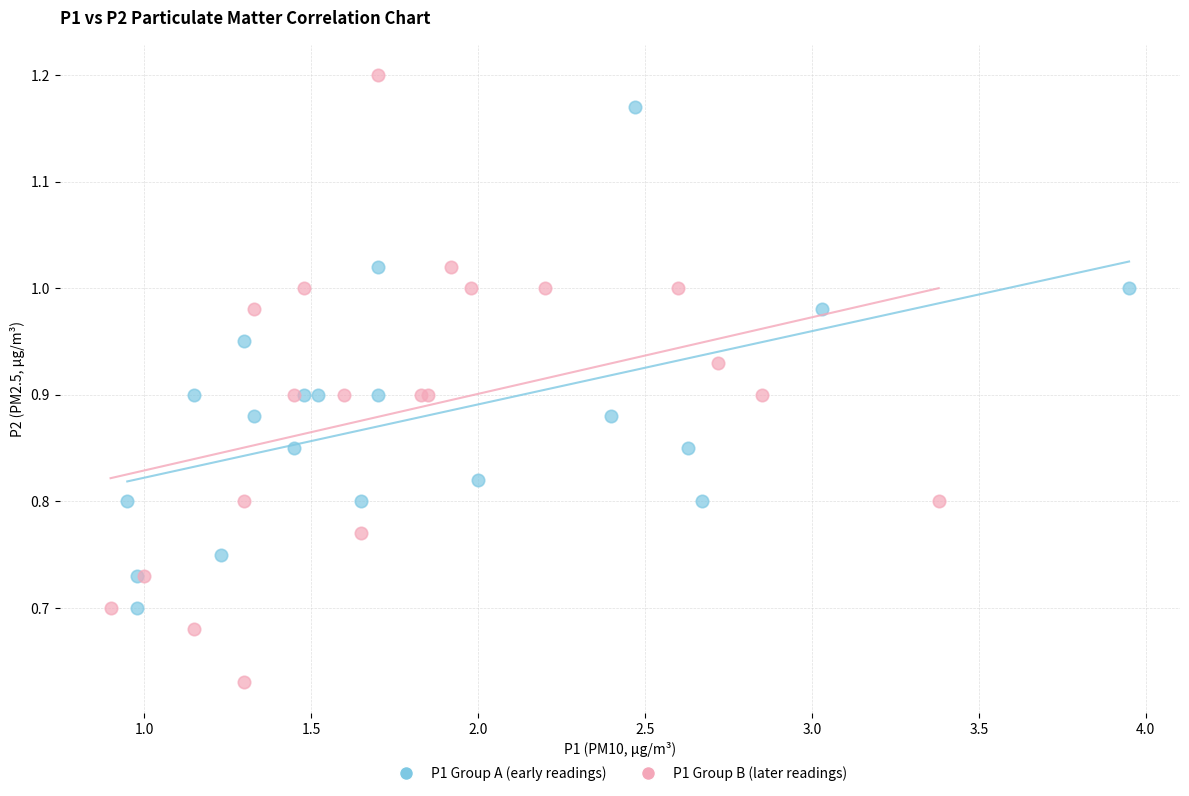

Which series contains the highest Y value?

P1 Group B (later readings)